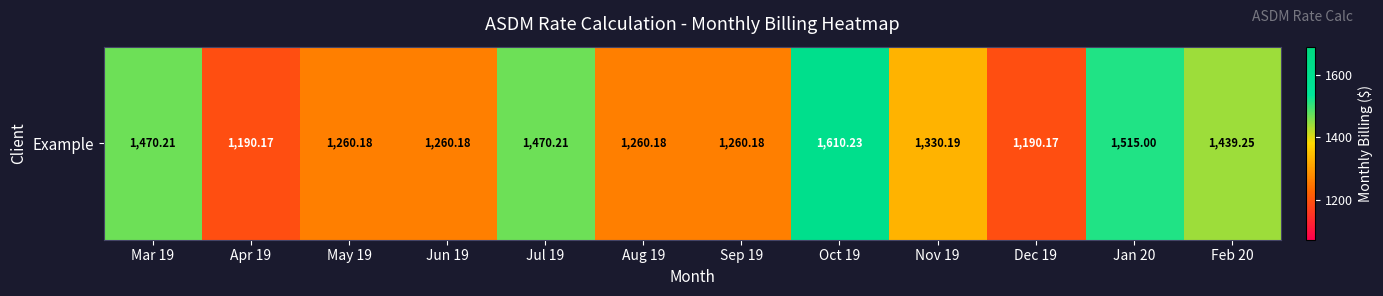

True or false: the data shows 1190.2 at Dec 19.

True